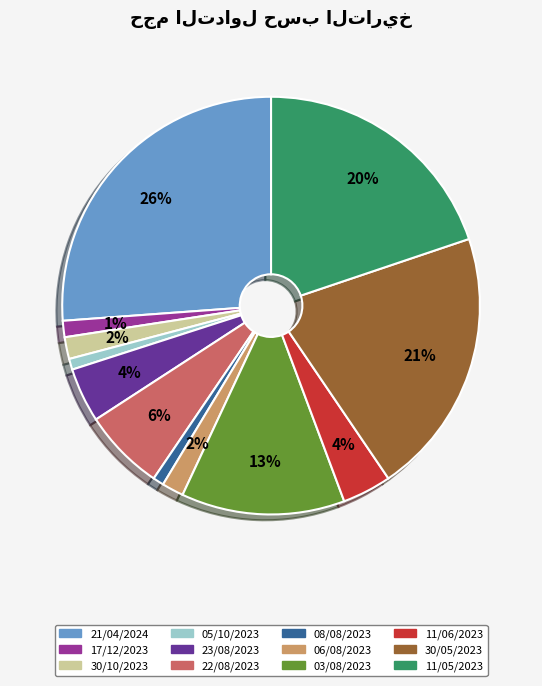

Between 30/05/2023 and 06/08/2023, which is larger?

30/05/2023